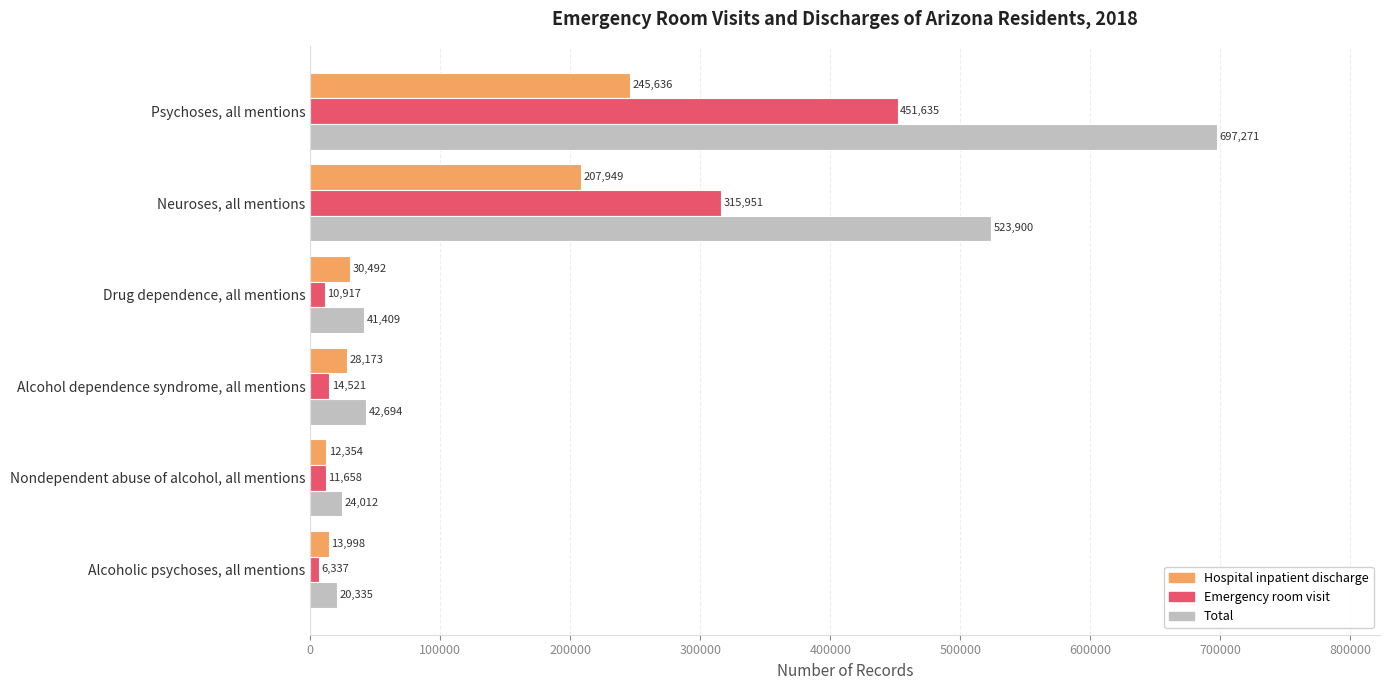

Is it true that Emergency room visit equals 14521 at Alcohol dependence syndrome, all mentions?

True